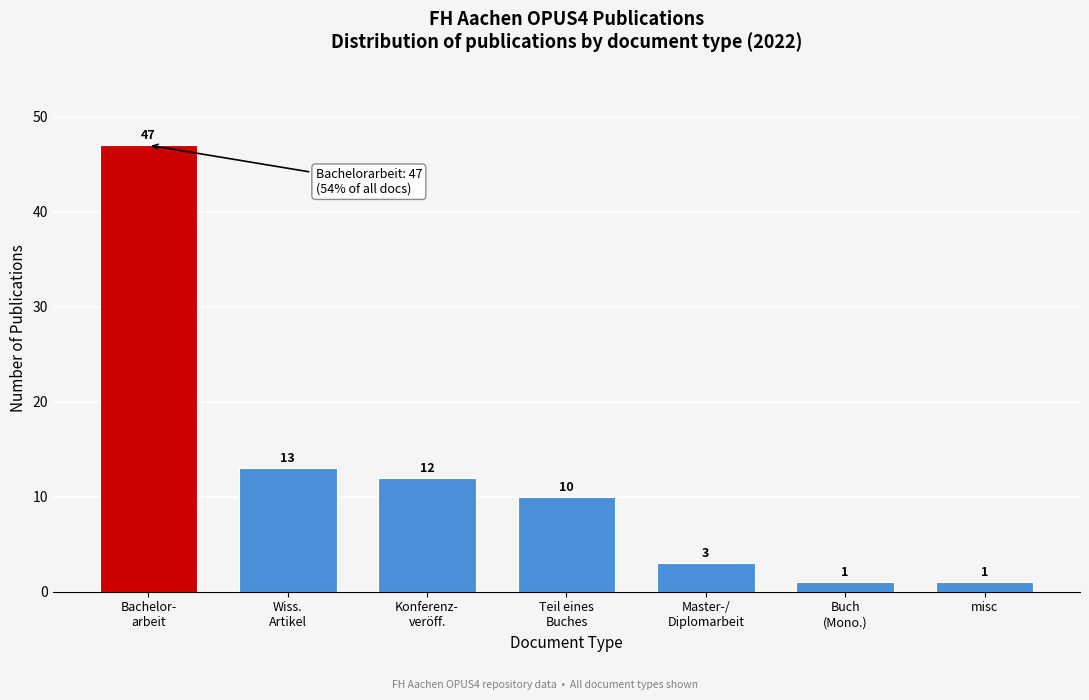

Reading left to right, extract all data points from this chart.

47	13	12	10	3	1	1